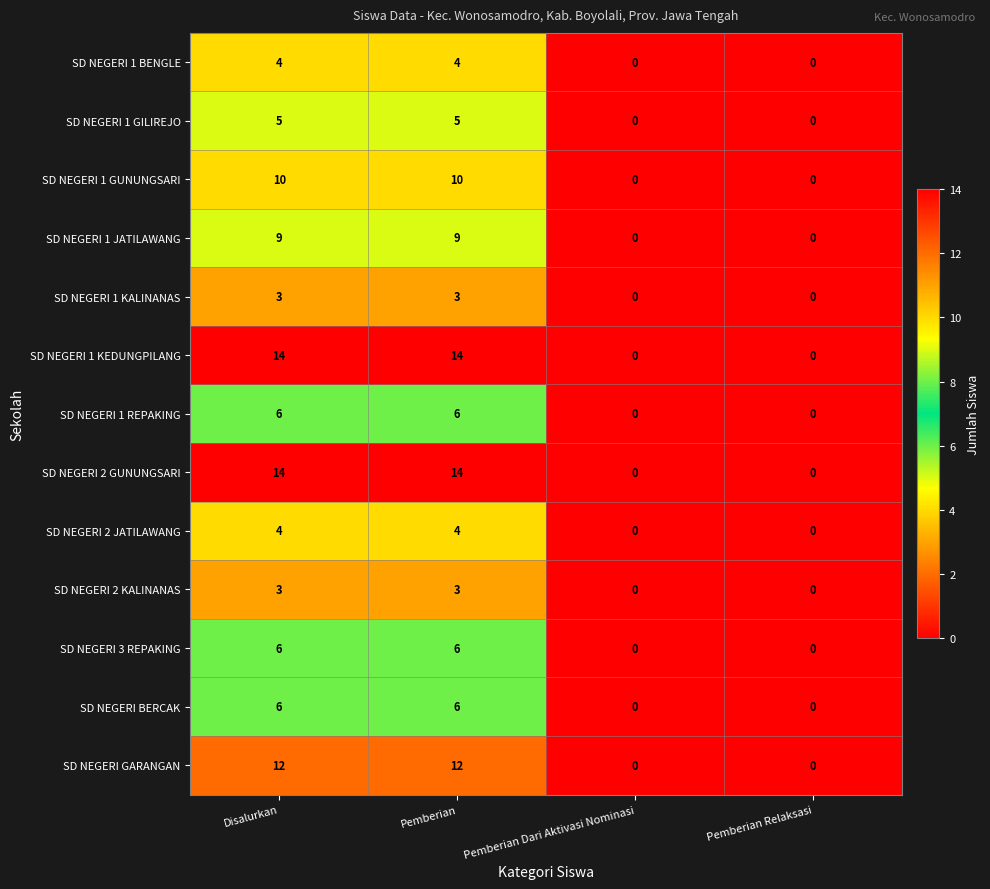

Is it true that SD NEGERI 2 JATILAWANG equals 2 at Pemberian Dari Aktivasi Nominasi?

False